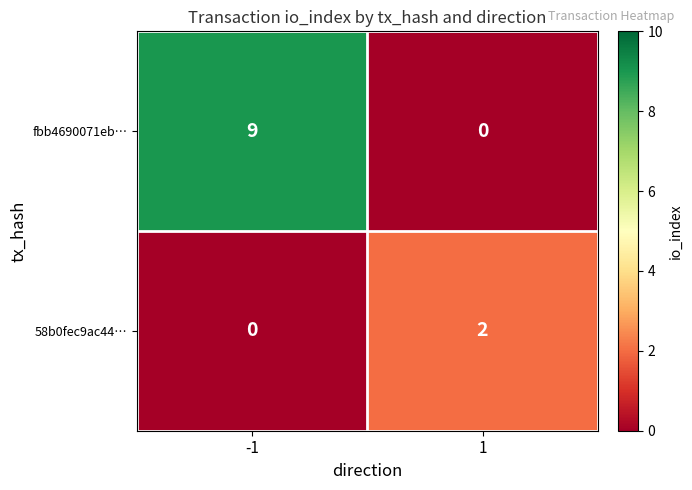

How many series are shown in this chart?

2